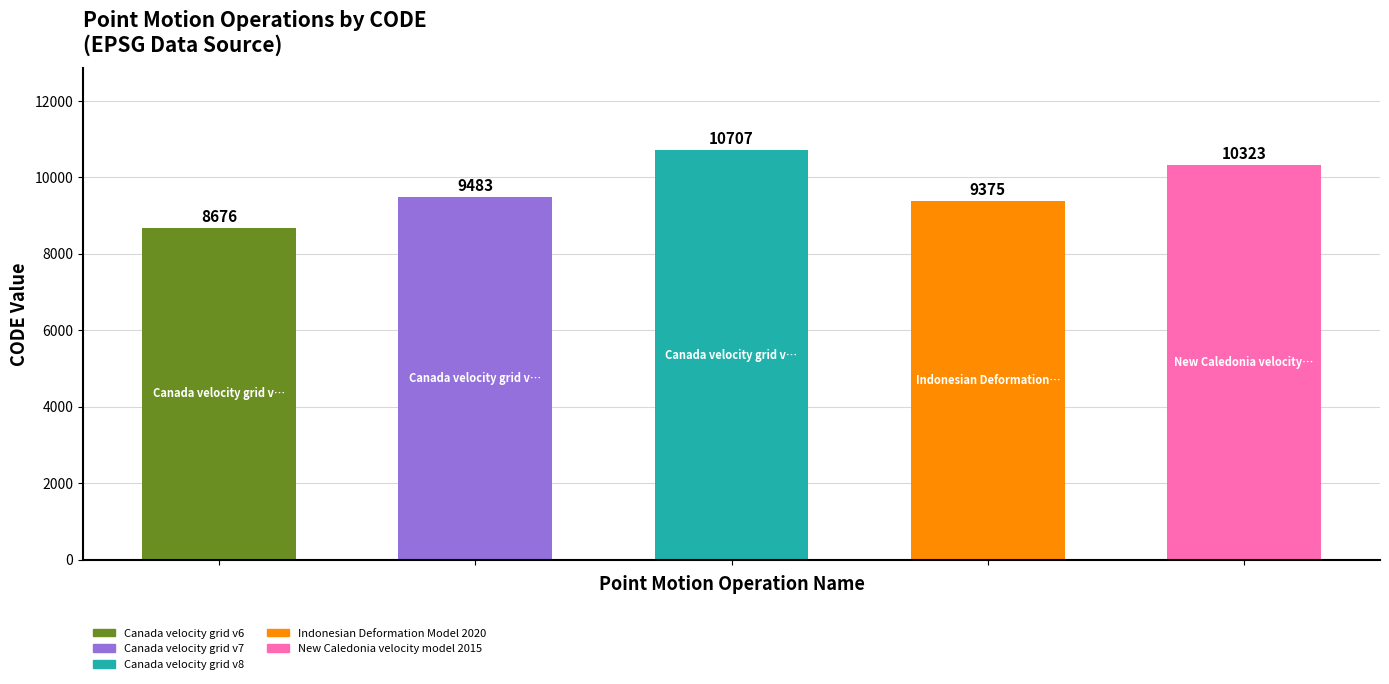

Where is the data nearest to the value 9691?

Canada velocity grid v7